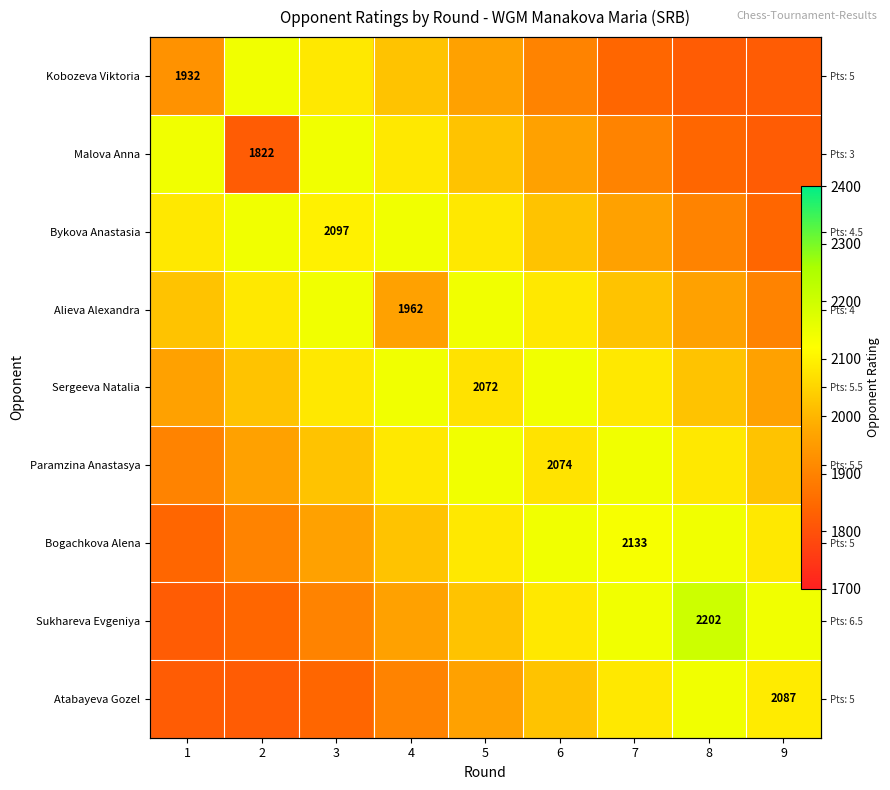

The value of Bogachkova Alena at 8 is 1057. True or false?

False